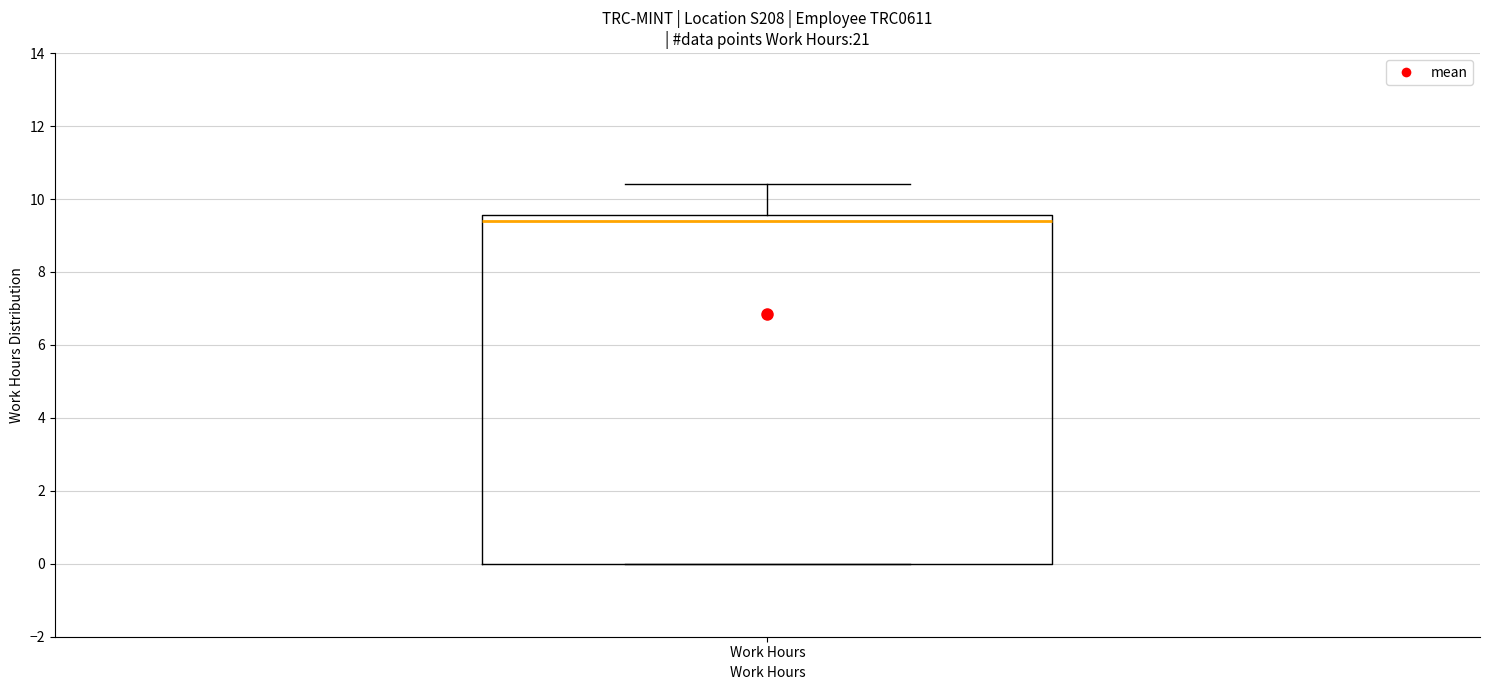

Where does the median line of the box for Work Hours sit on the y-axis? The values are not printed on the chart, so give them approximately, as read against the axis.

9.4